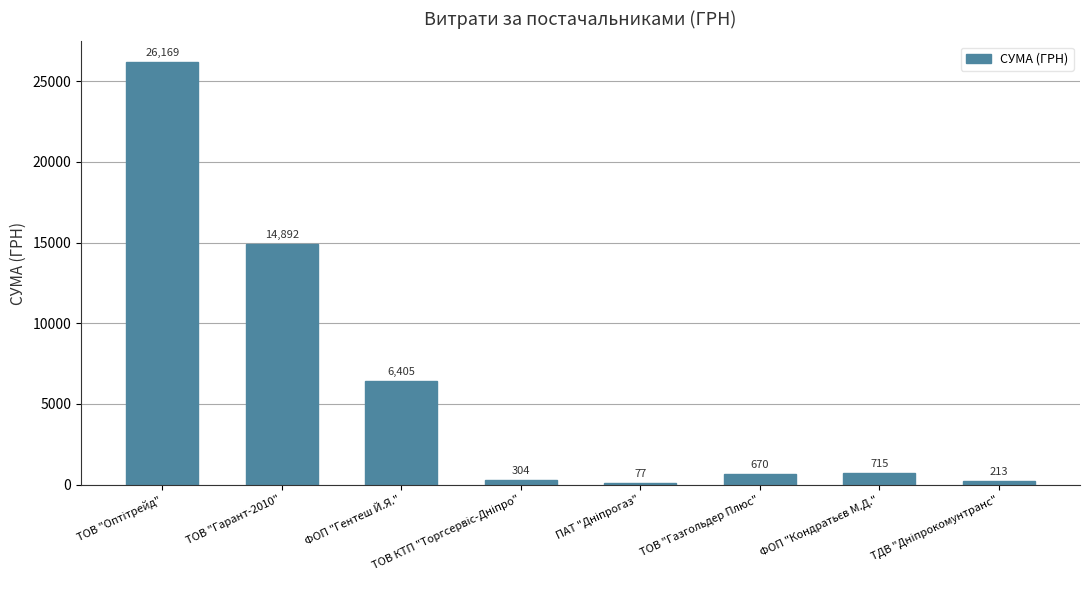

What is the sum of all values?

49445.0